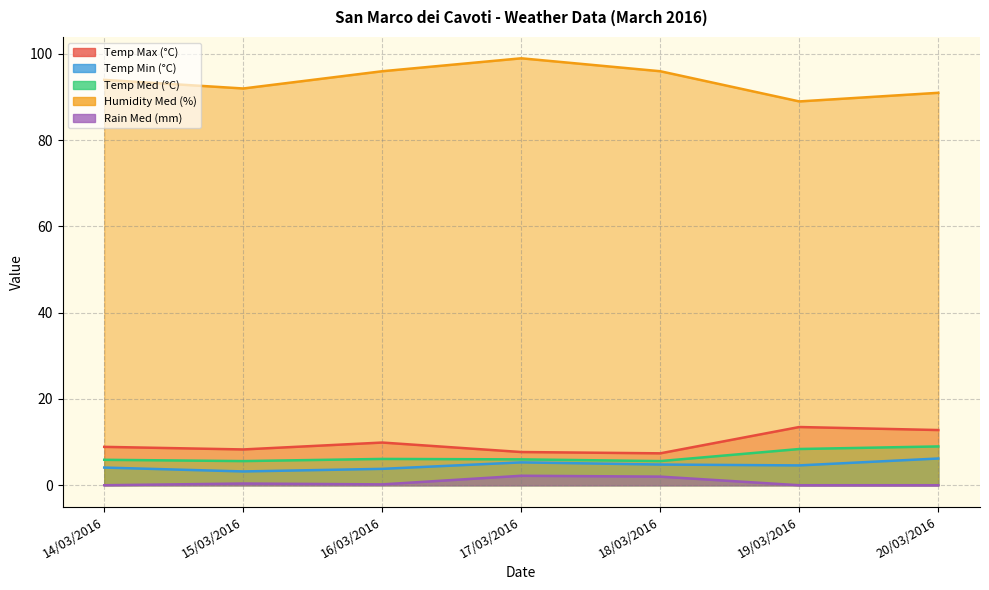

Reading left to right, list all the values displayed in this chart.

Temp Max (°C): 8.9	8.3	9.9	7.7	7.4	13.5	12.8
Temp Min (°C): 4.1	3.2	3.8	5.3	4.8	4.6	6.2
Temp Med (°C): 5.9	5.6	6.1	6.0	5.6	8.4	9.0
Humidity Med (%): 94.0	92.0	96.0	99.0	96.0	89.0	91.0
Rain Med (mm): 0.0	0.4	0.2	2.2	2.0	0.0	0.0